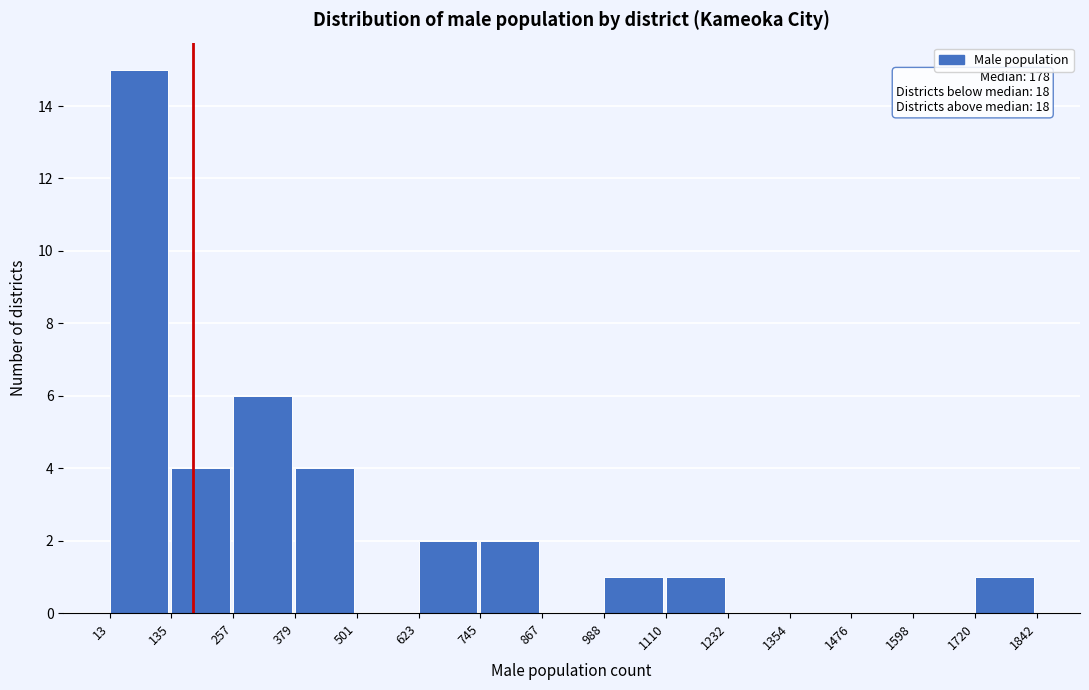

Over which range of the x-axis is the bar tallest?

13 to 135